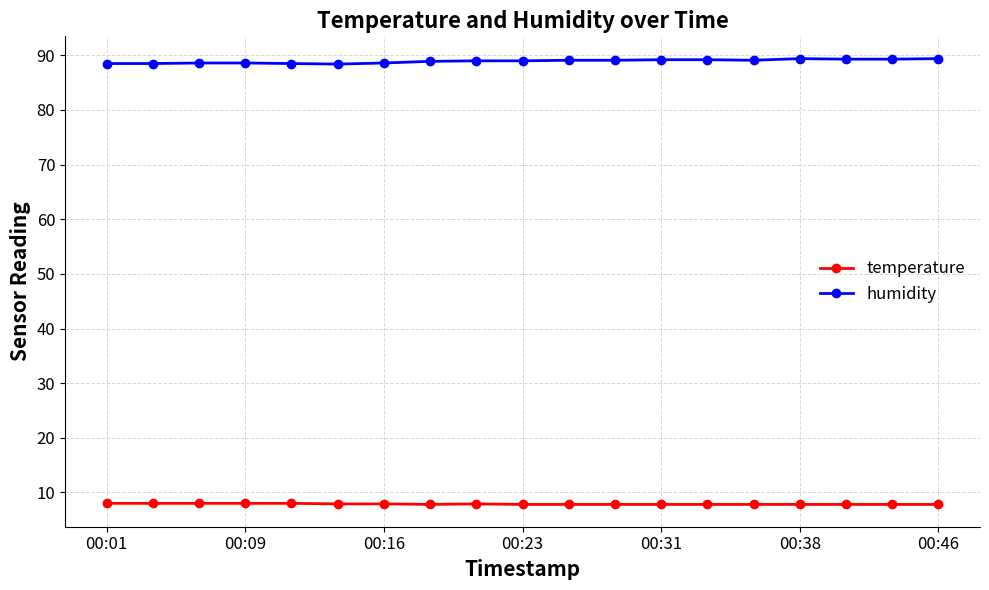

True or false: temperature and humidity intersect in this chart.

False